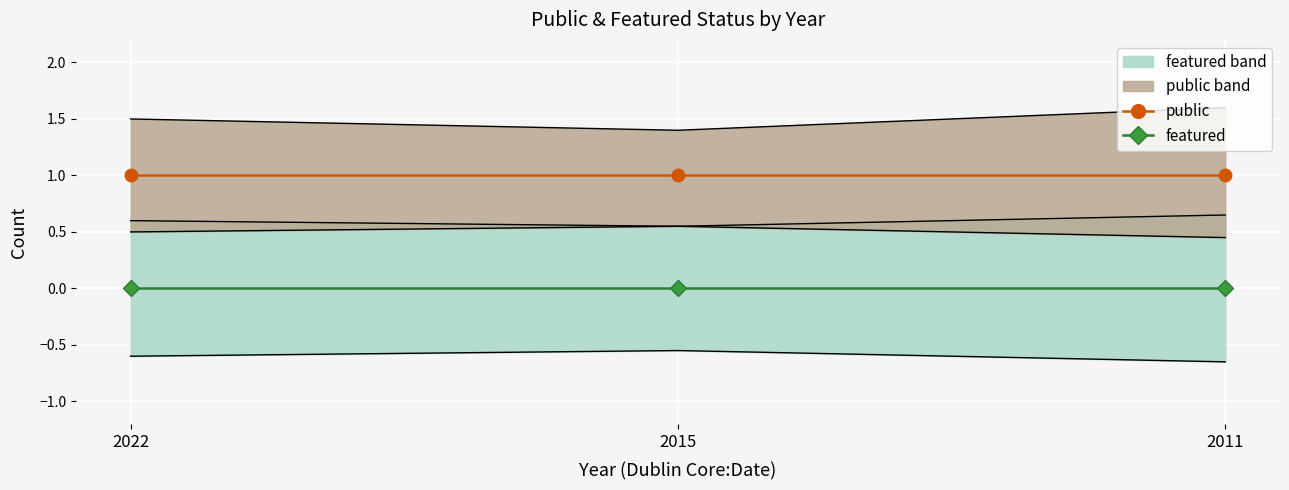

The value of public at 2011 is 1. True or false?

True